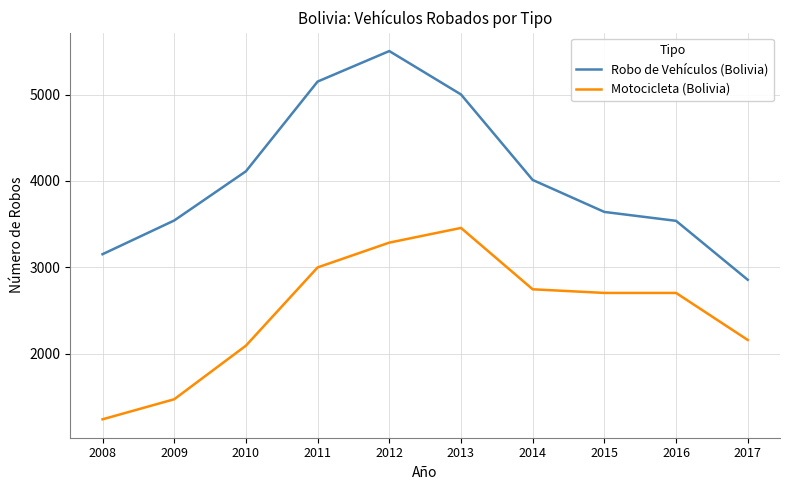

What is the approximate value of Robo de Vehículos (Bolivia) at 2011?

5150